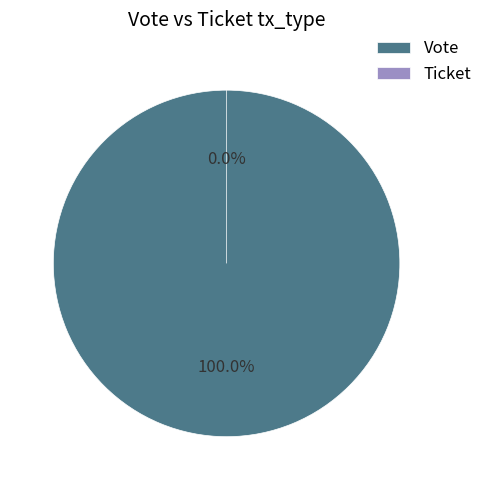

Is Ticket the majority of the pie?

No